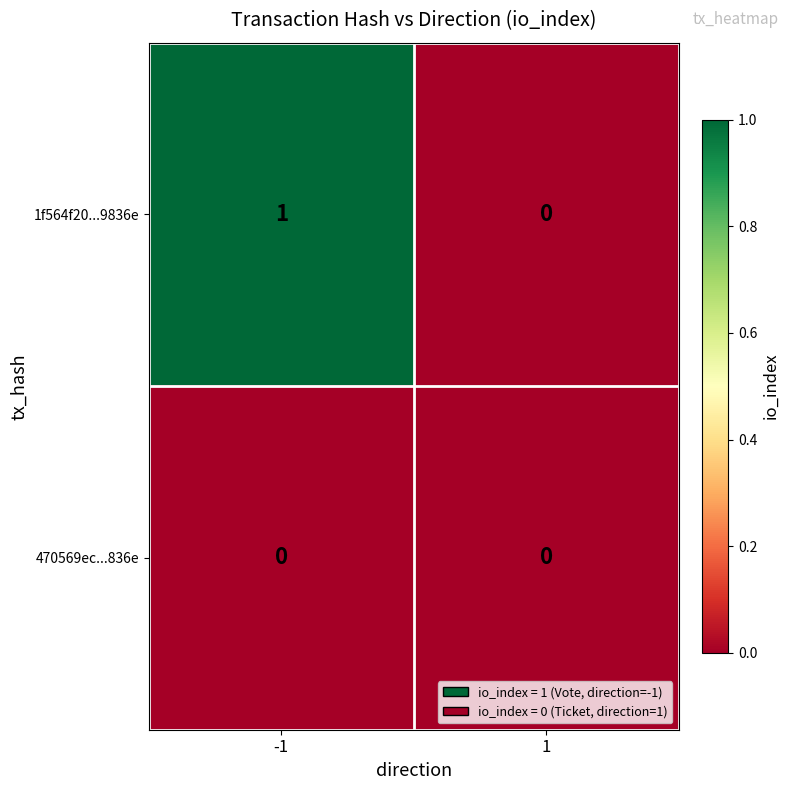

The 1f564f20...9836e series shows -1 at 1. True or false?

False